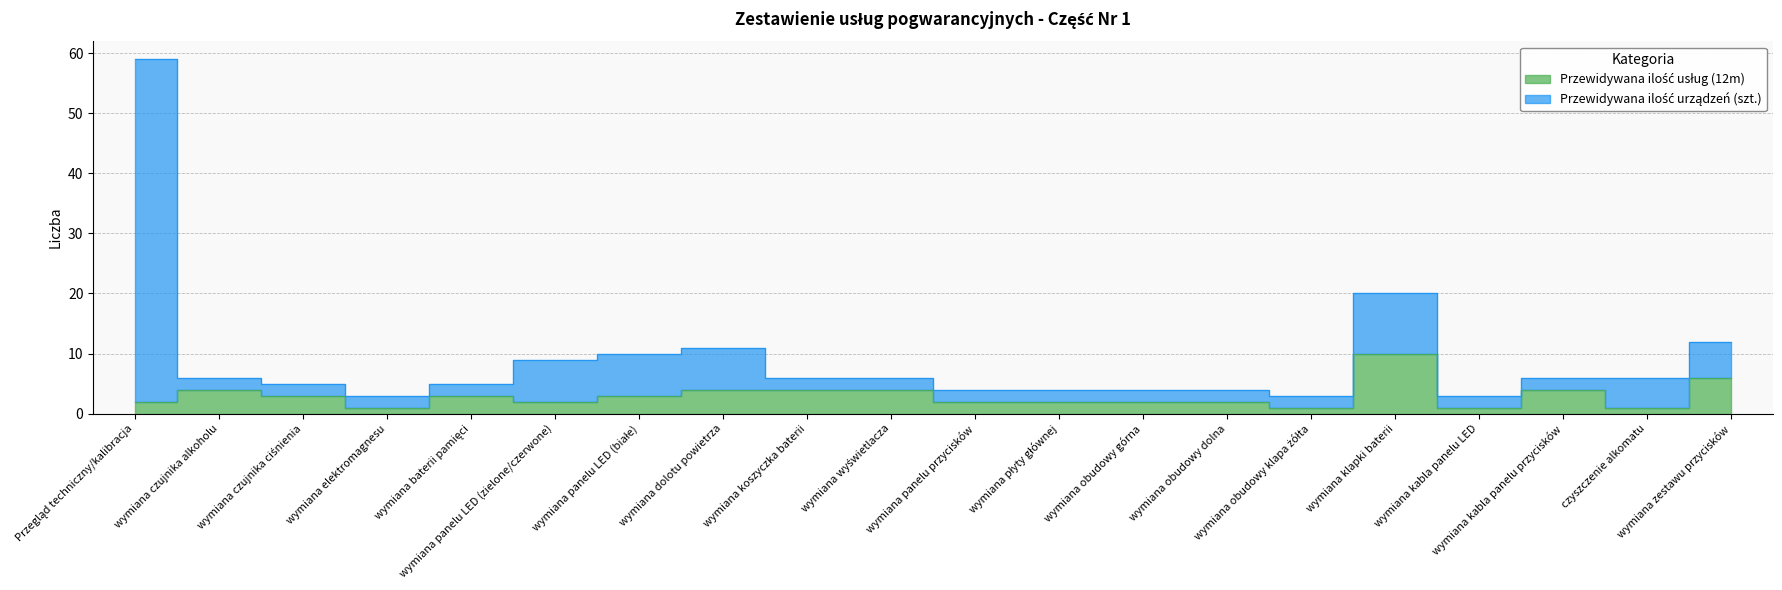

What is the label of the 1st point from the right?

wymiana zestawu przycisków